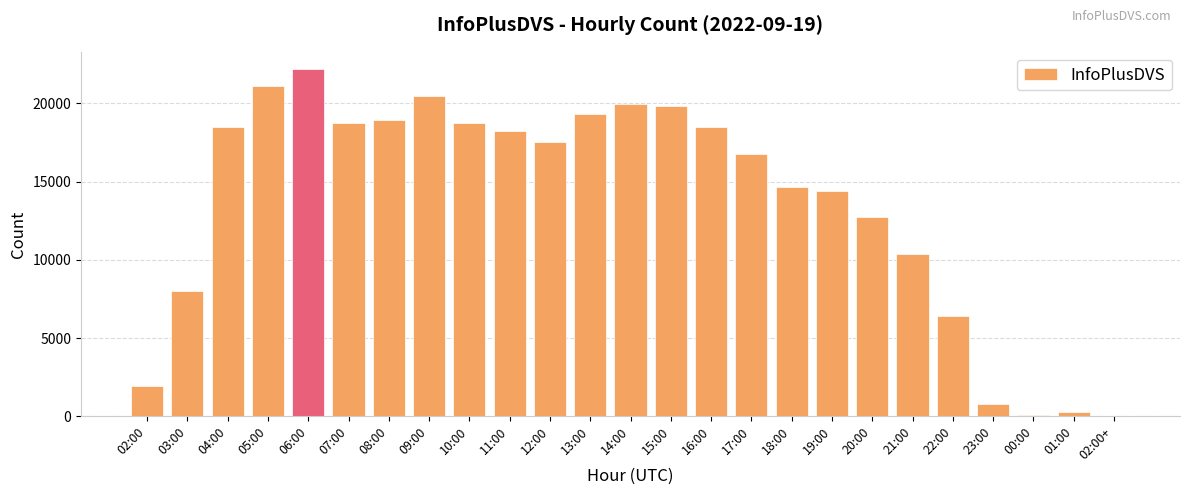

Which has a higher value, 11:00 or 12:00?

11:00